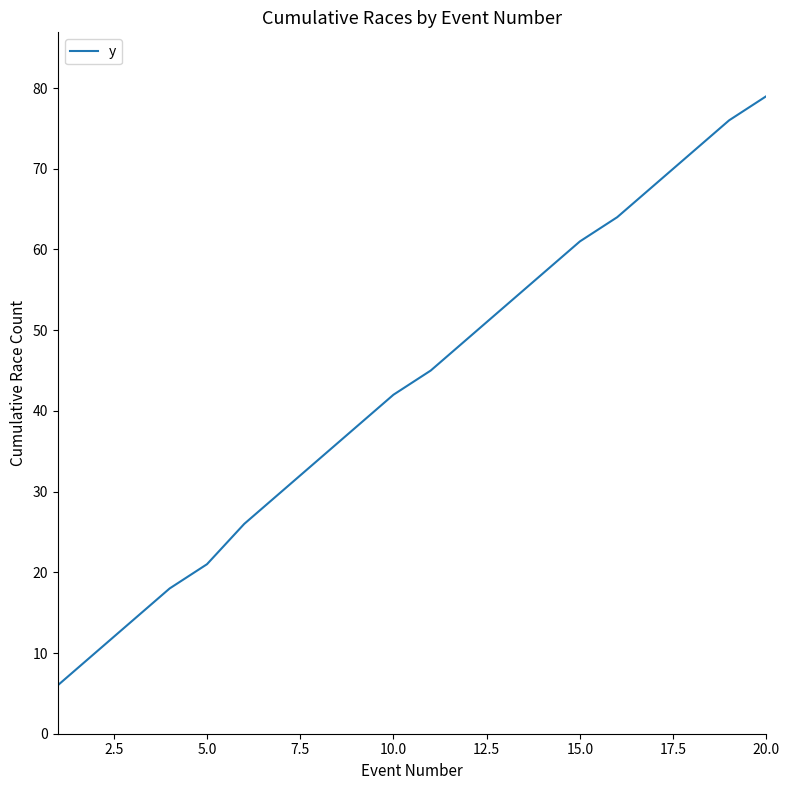

What is the difference between the maximum and minimum values?

73